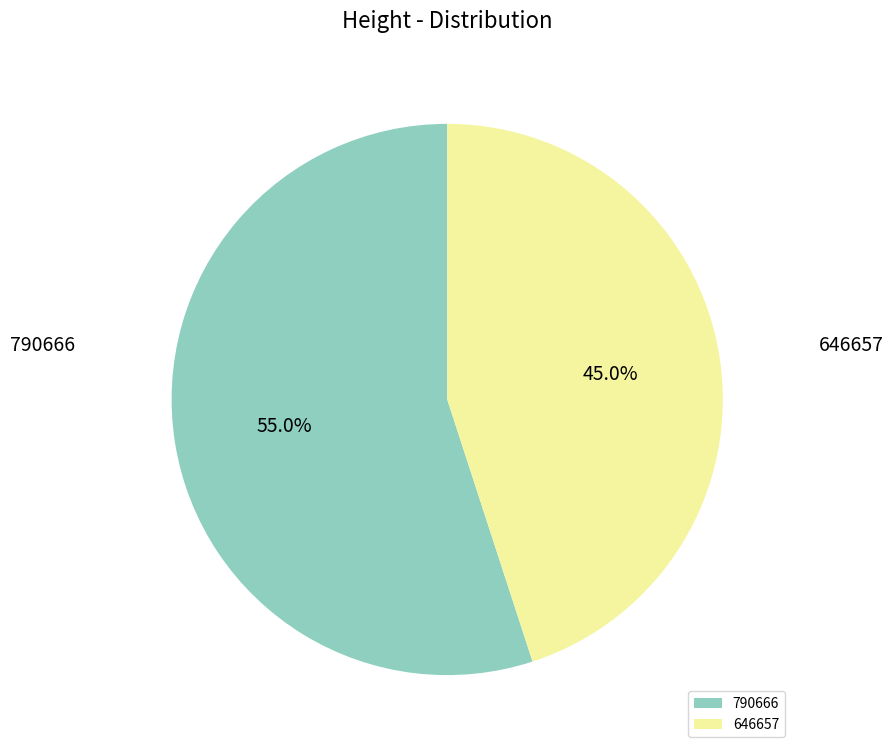

To the nearest percent, what is the combined percentage of 646657 and 790666?

100%